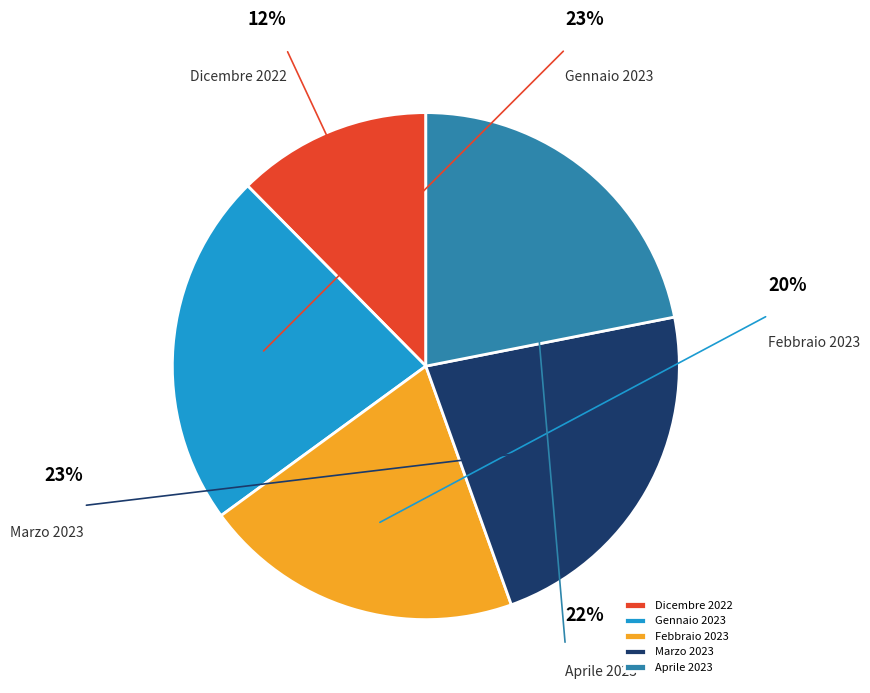

Which category has the smallest portion of the pie?

Dicembre 2022